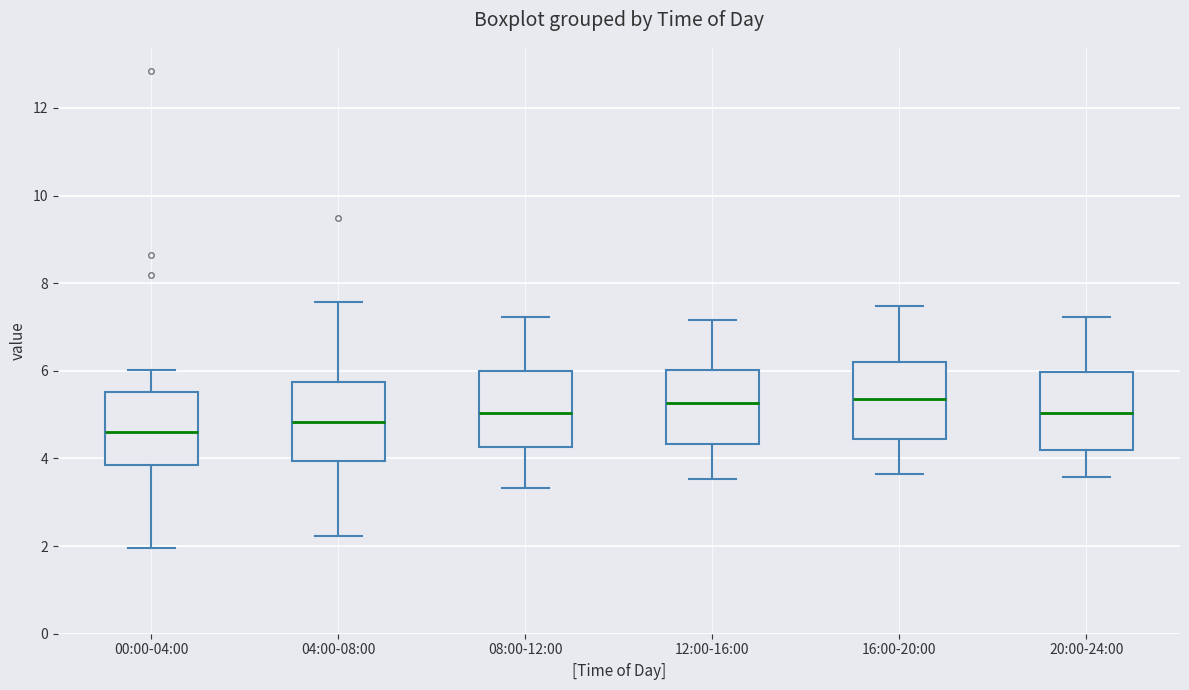

Reading left to right, read every box against the y-axis: the position of its median line, the range the box covers, and the ends of its whiskers. The values are not printed on the chart, so give them approximately, as read against the axis.

00:00-04:00: median 4.6, box 3.8 to 5.6, whiskers 2.0 to 6.0
04:00-08:00: median 4.8, box 4.0 to 5.8, whiskers 2.2 to 7.6
08:00-12:00: median 5.0, box 4.2 to 6.0, whiskers 3.4 to 7.2
12:00-16:00: median 5.2, box 4.4 to 6.0, whiskers 3.6 to 7.2
16:00-20:00: median 5.4, box 4.4 to 6.2, whiskers 3.6 to 7.4
20:00-24:00: median 5.0, box 4.2 to 6.0, whiskers 3.6 to 7.2